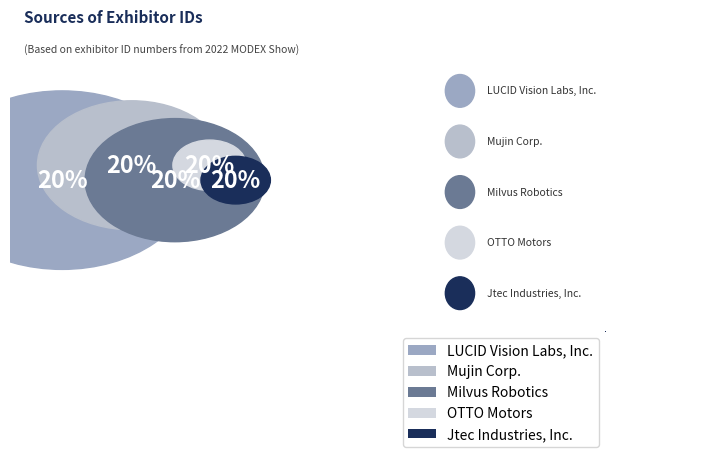

How much of the chart is everything except Milvus Robotics?

80.0%